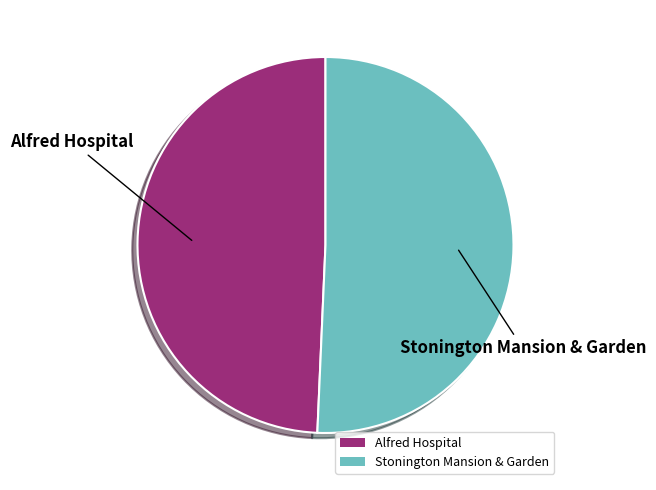

Is there a majority slice in this chart?

Yes